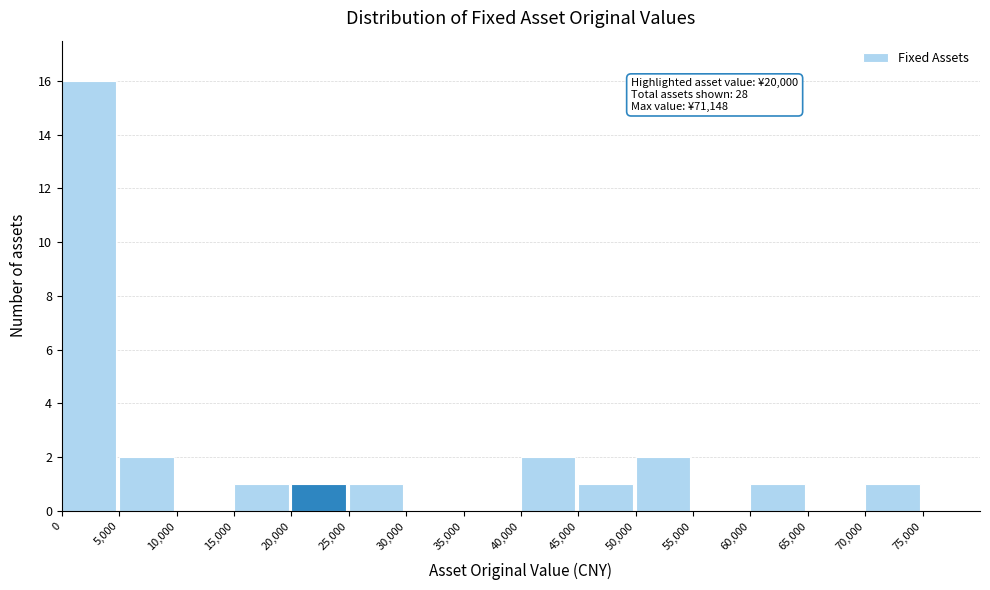

Over which range of the x-axis is the bar tallest?

0 to 5000